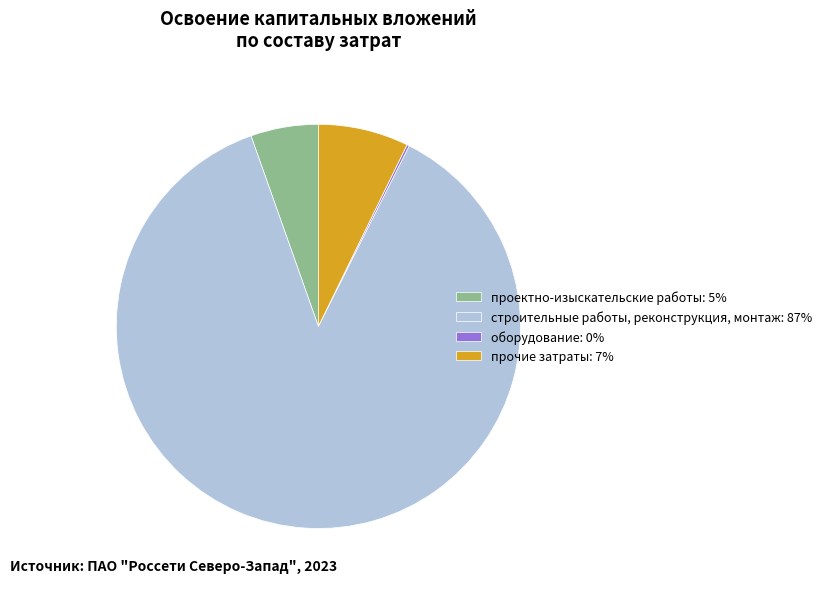

What is the largest slice in the pie chart?

строительные работы, реконструкция, монтаж